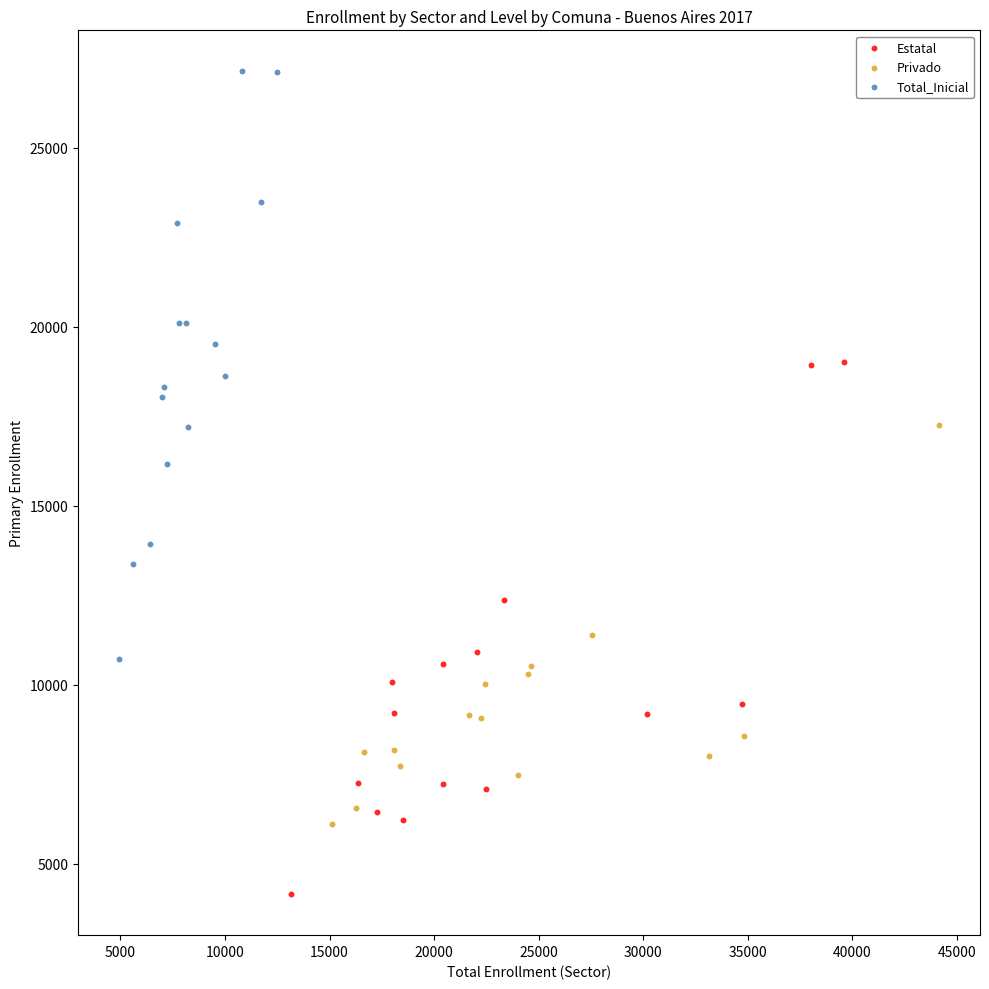

Which series contains the lowest Y value?

Estatal